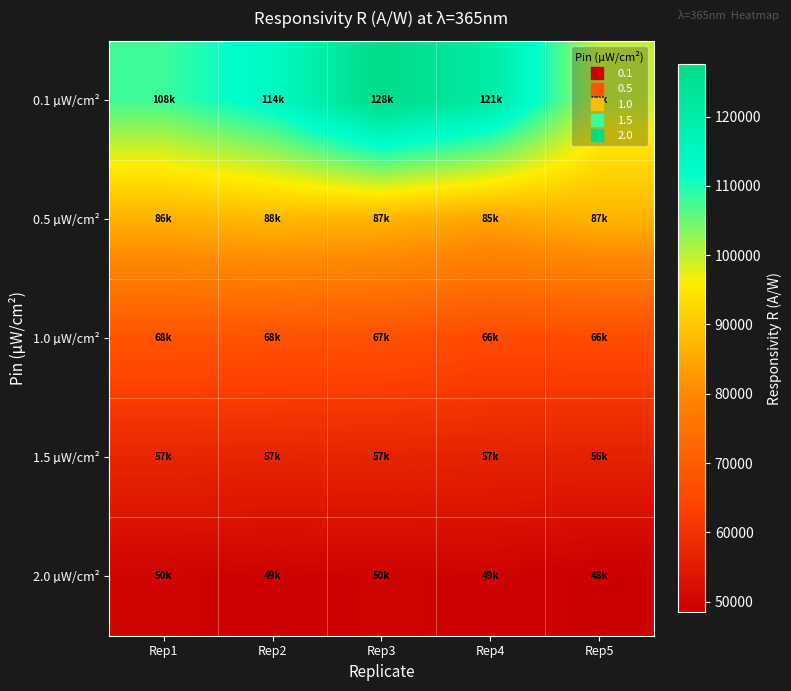

At how many categories does at least one series exceed 72159?

5